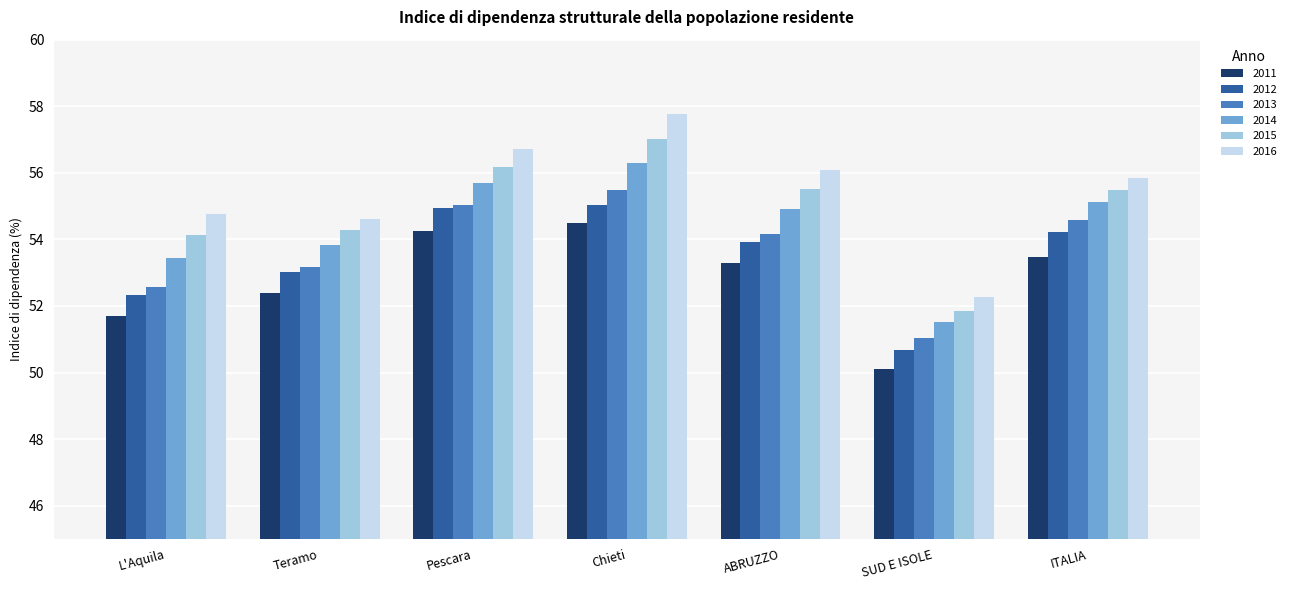

Which series has the largest range (max minus min)?

2016